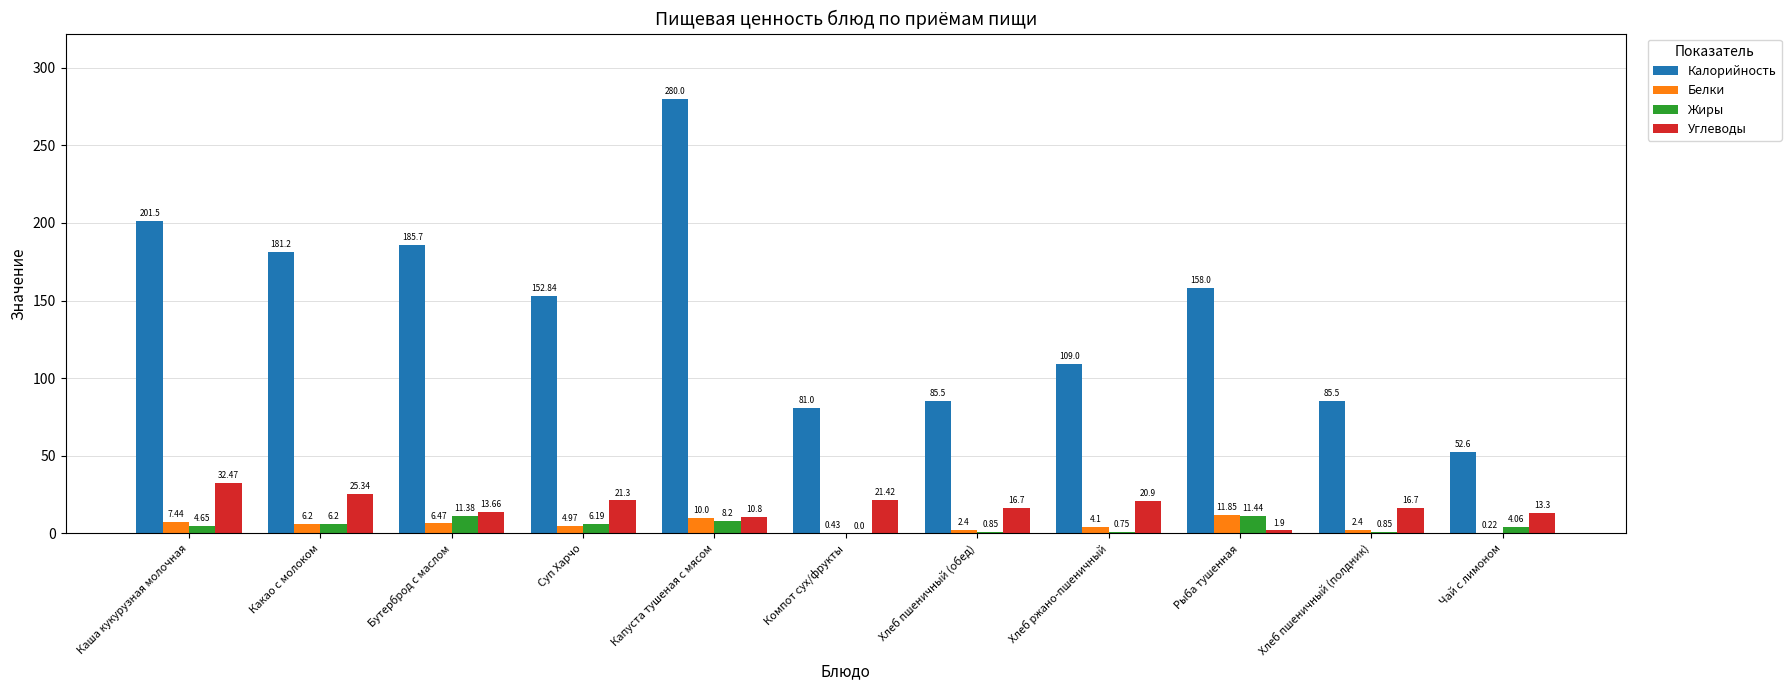

Which category has the highest value across all series?

Капуста тушеная с мясом